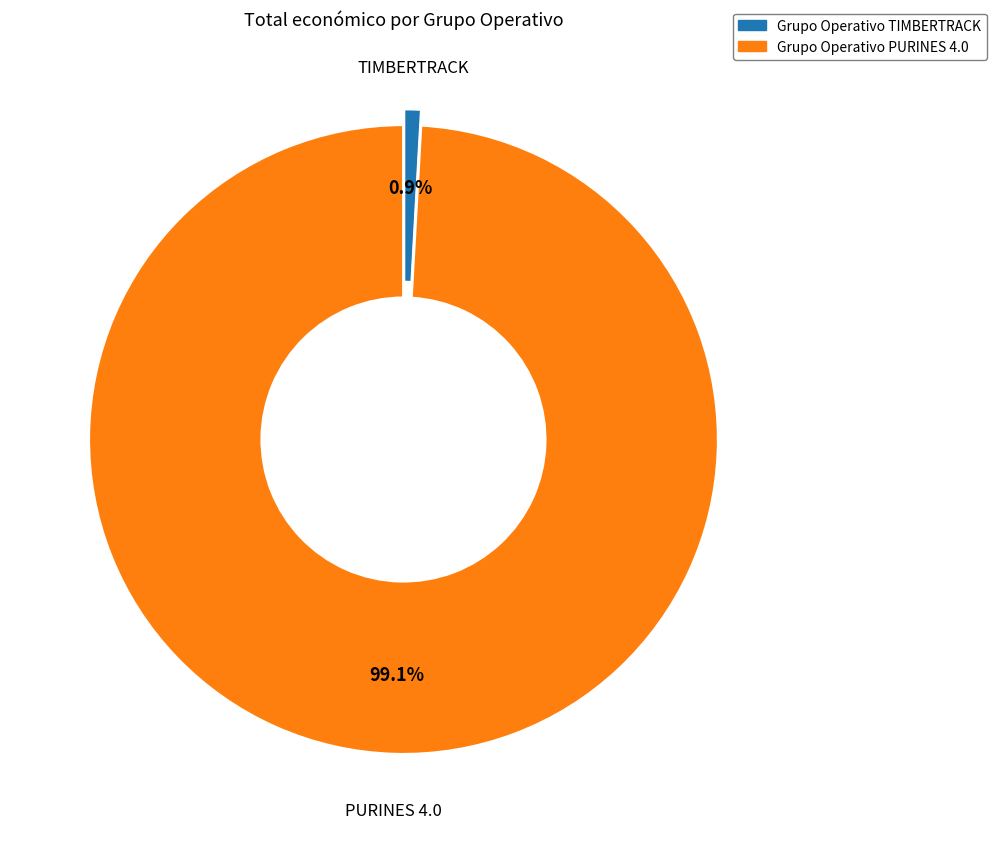

What percentage is the Grupo Operativo TIMBERTRACK slice, to the nearest percent?

1%